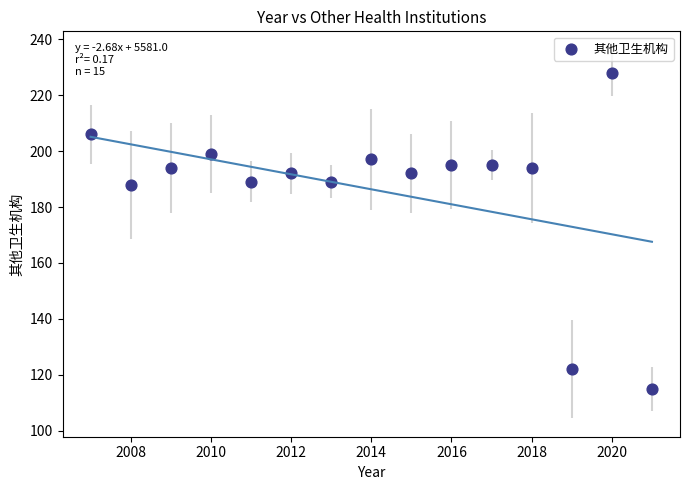

What is the range of Y values (max minus min)?

113